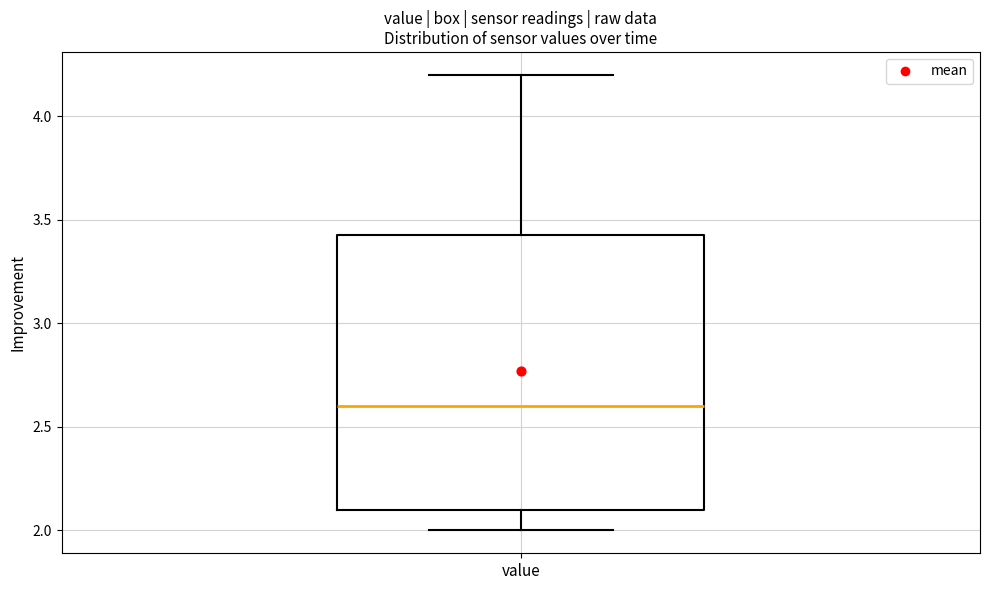

Transcribe this box plot: give where the median line is, the range the box spans, and where the two whiskers end, as read against the y-axis. The values are not printed on the chart, so give them approximately, as read against the axis.

median 2.60, box 2.10 to 3.45, whiskers 2.00 to 4.20